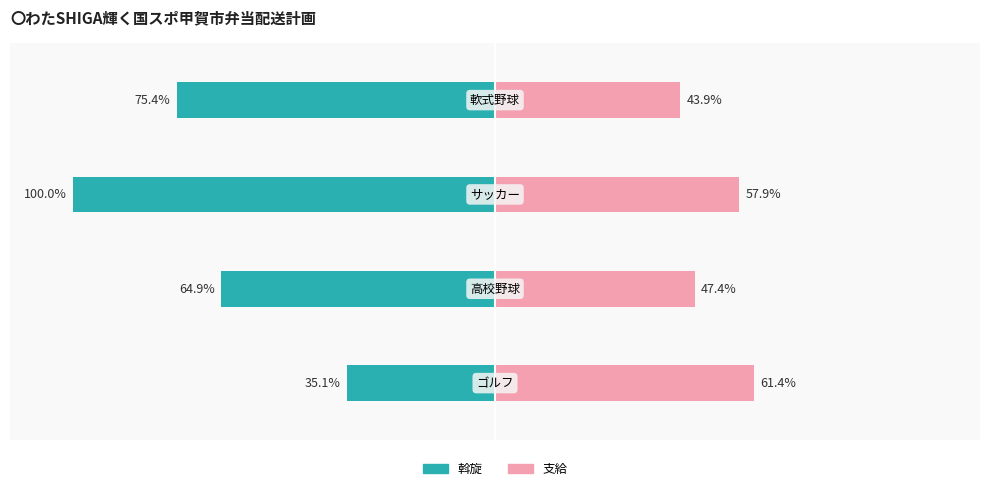

How many groups of bars are there?

4